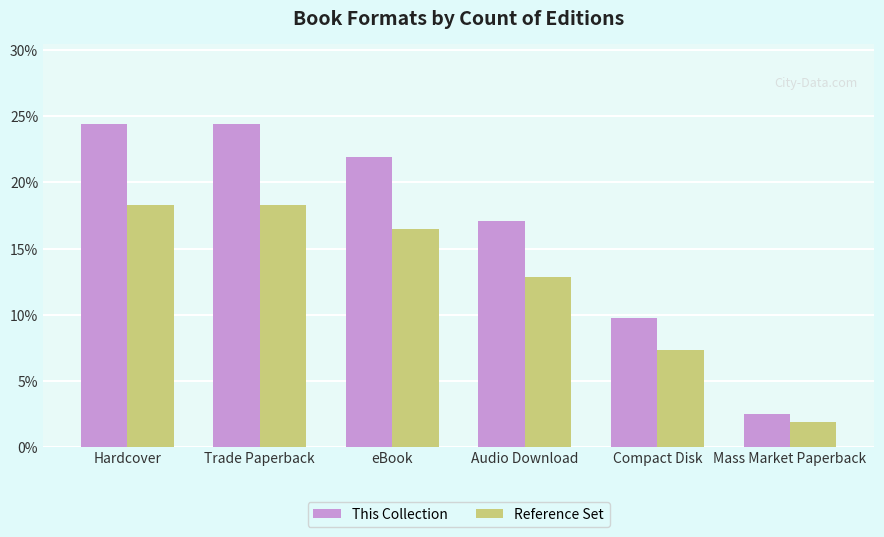

How many groups of bars are there?

6